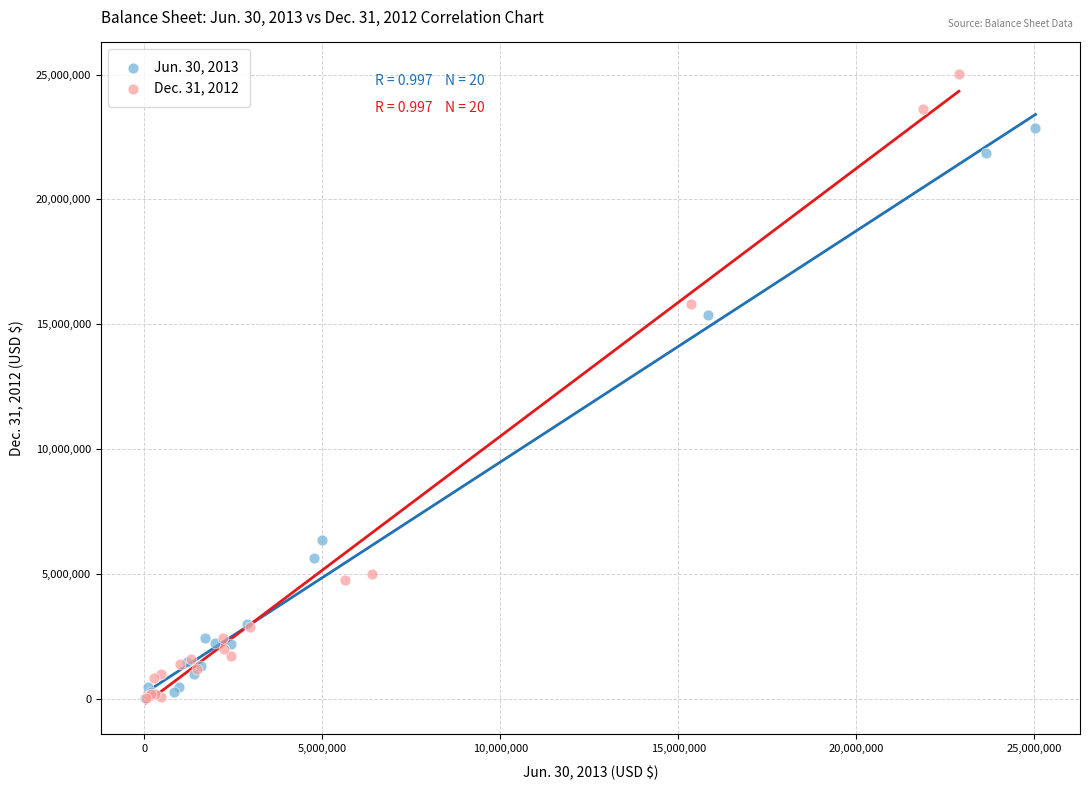

Which series reaches the maximum Y coordinate?

Dec. 31, 2012